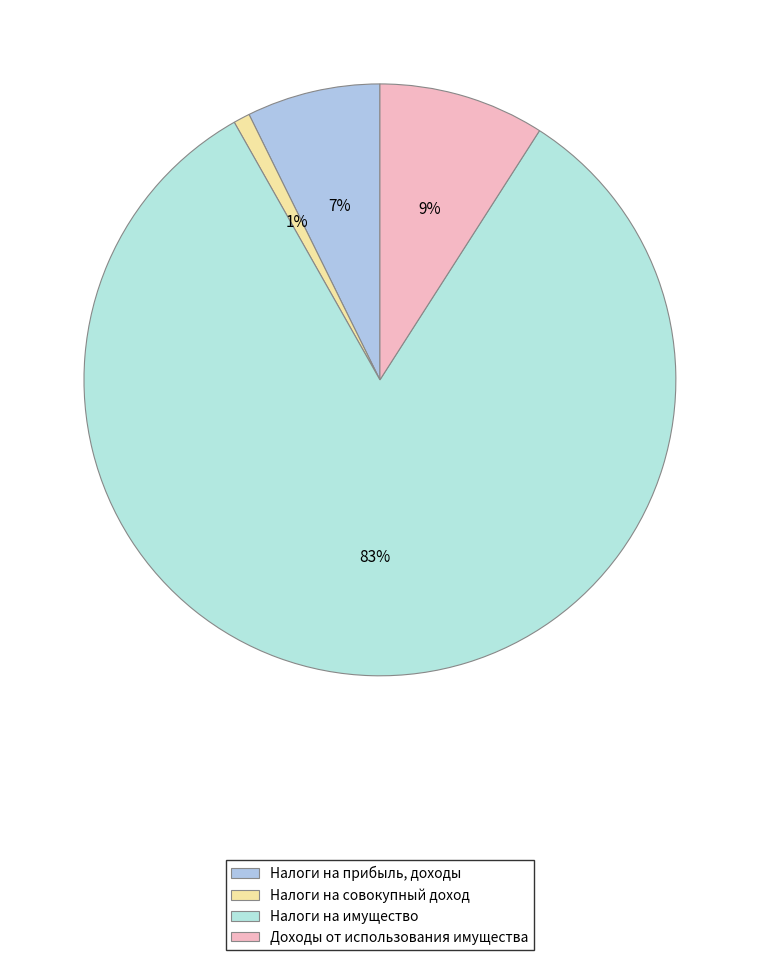

True or false: Налоги на прибыль, доходы accounts for 1% of the total.

False